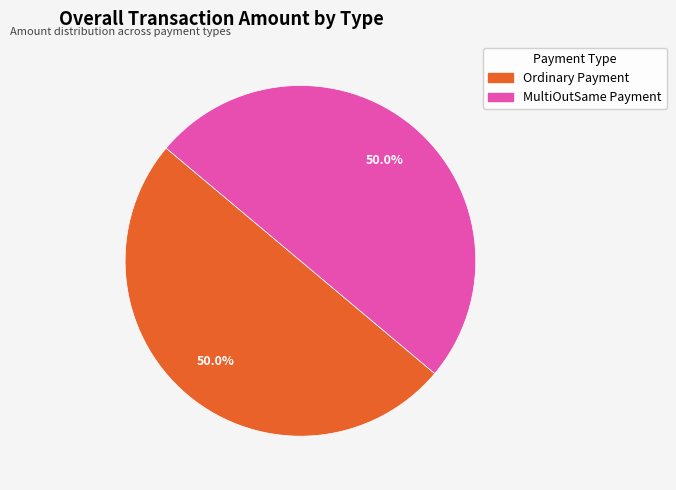

Count the number of slices in the pie.

2